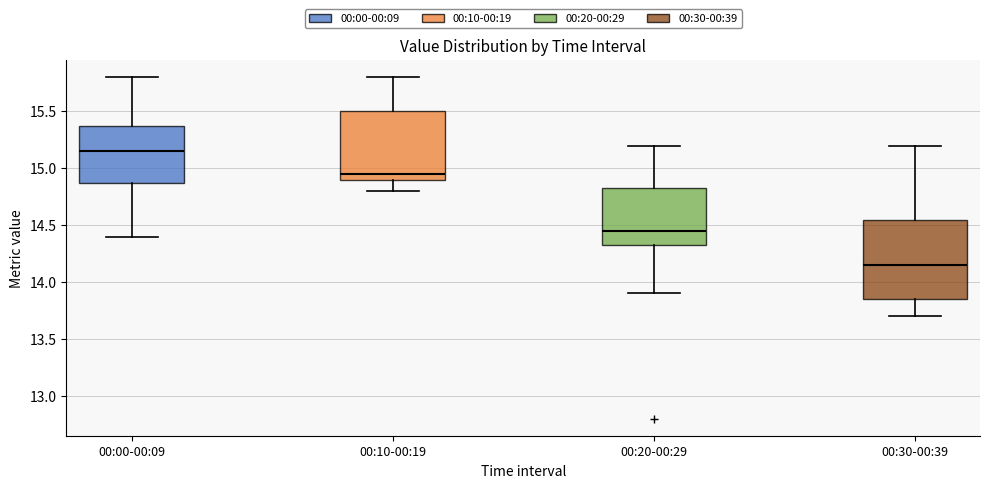

Where is the upper edge of the box for 00:10-00:19 on the y-axis? The values are not printed on the chart, so give them approximately, as read against the axis.

15.50